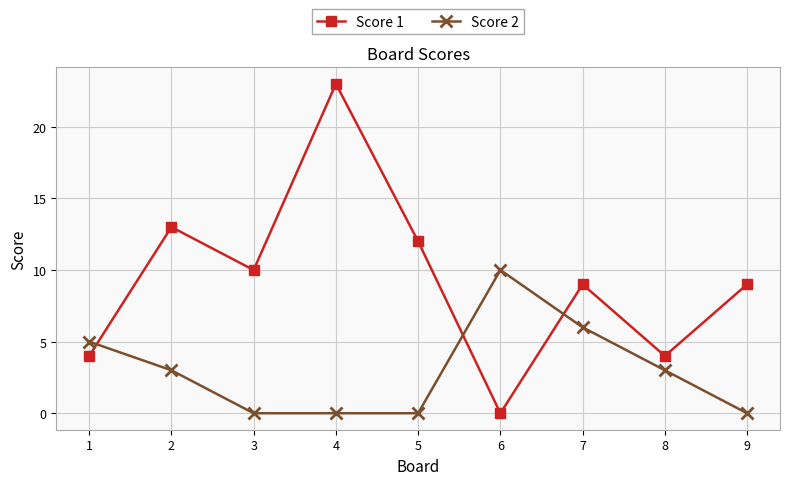

Is it true that Score 1 equals 16 at 3?

False